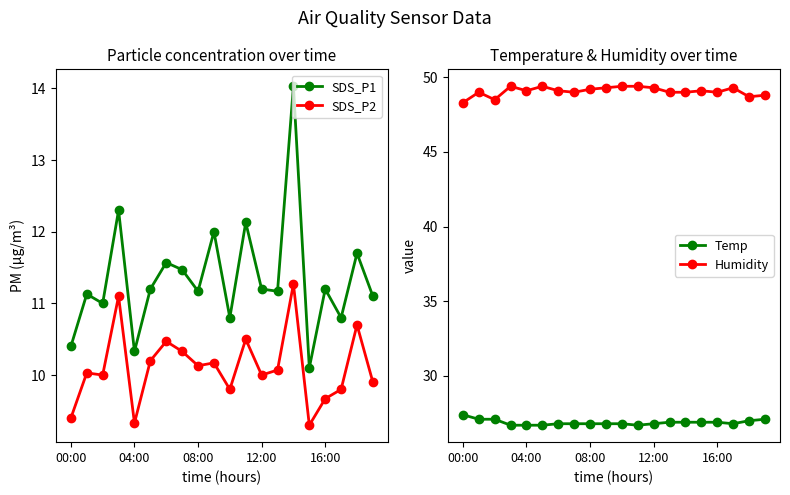

True or false: SDS_P1 and Temp cross at least once.

False